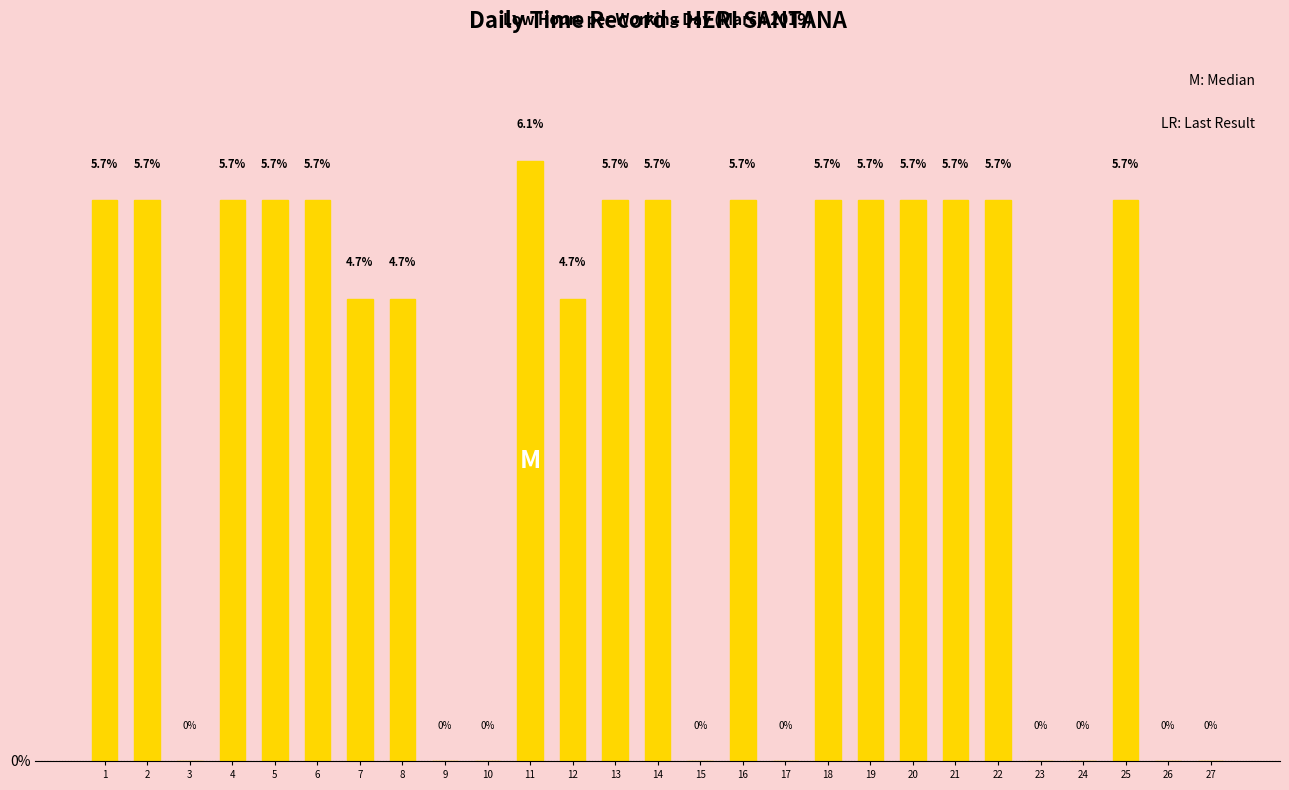

Between 12 and 22, which is larger?

22